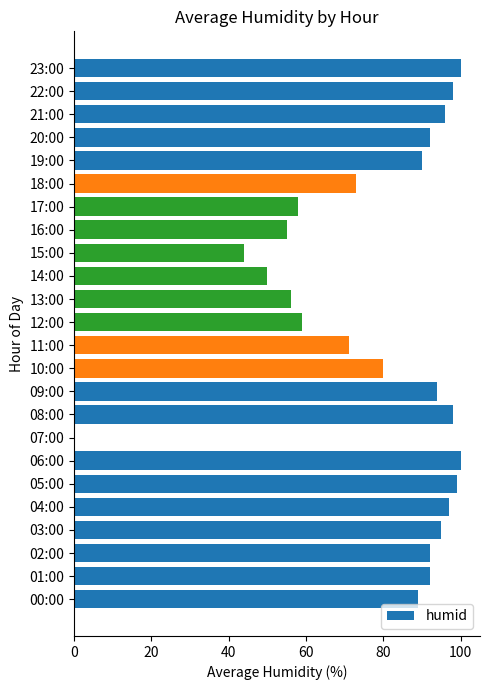

The value at 22:00 is 162. True or false?

False